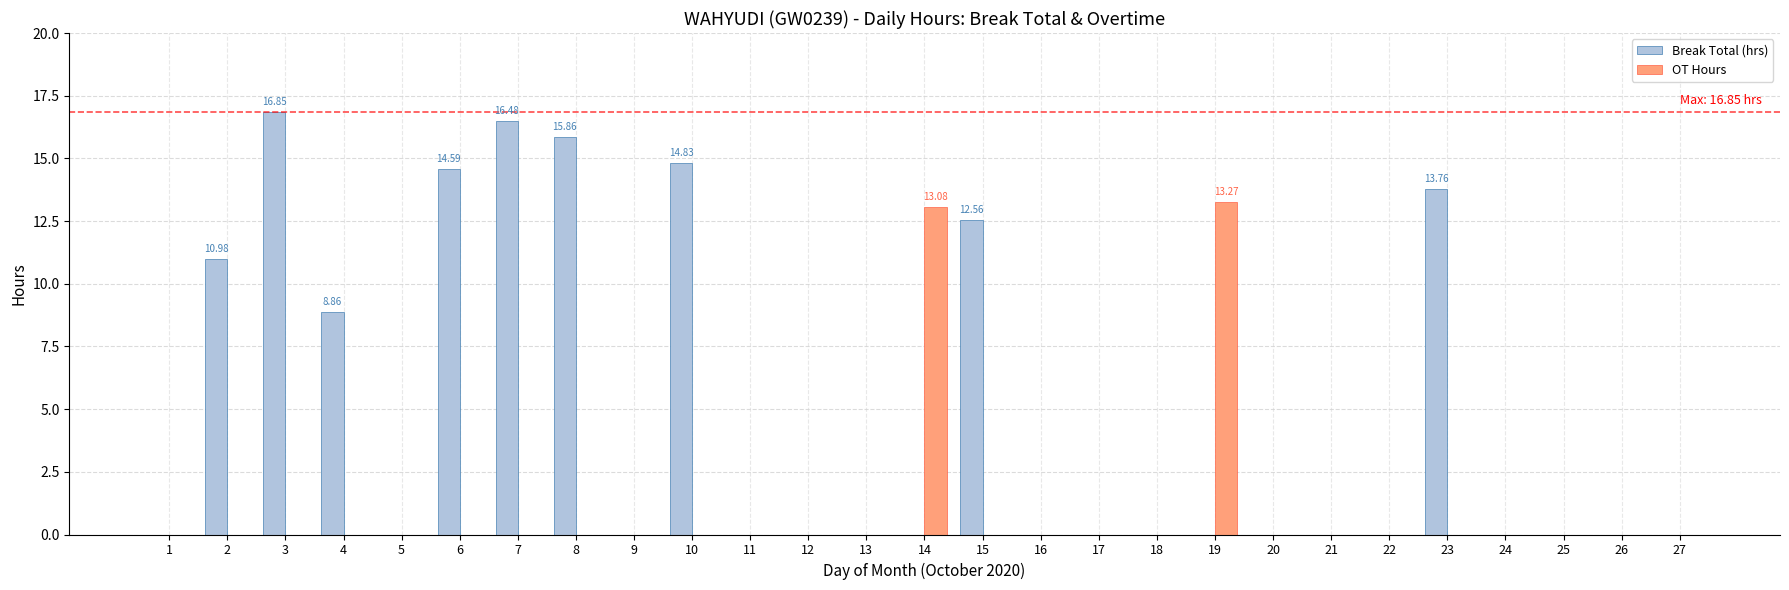

What is the total value across all series at 15?

12.6